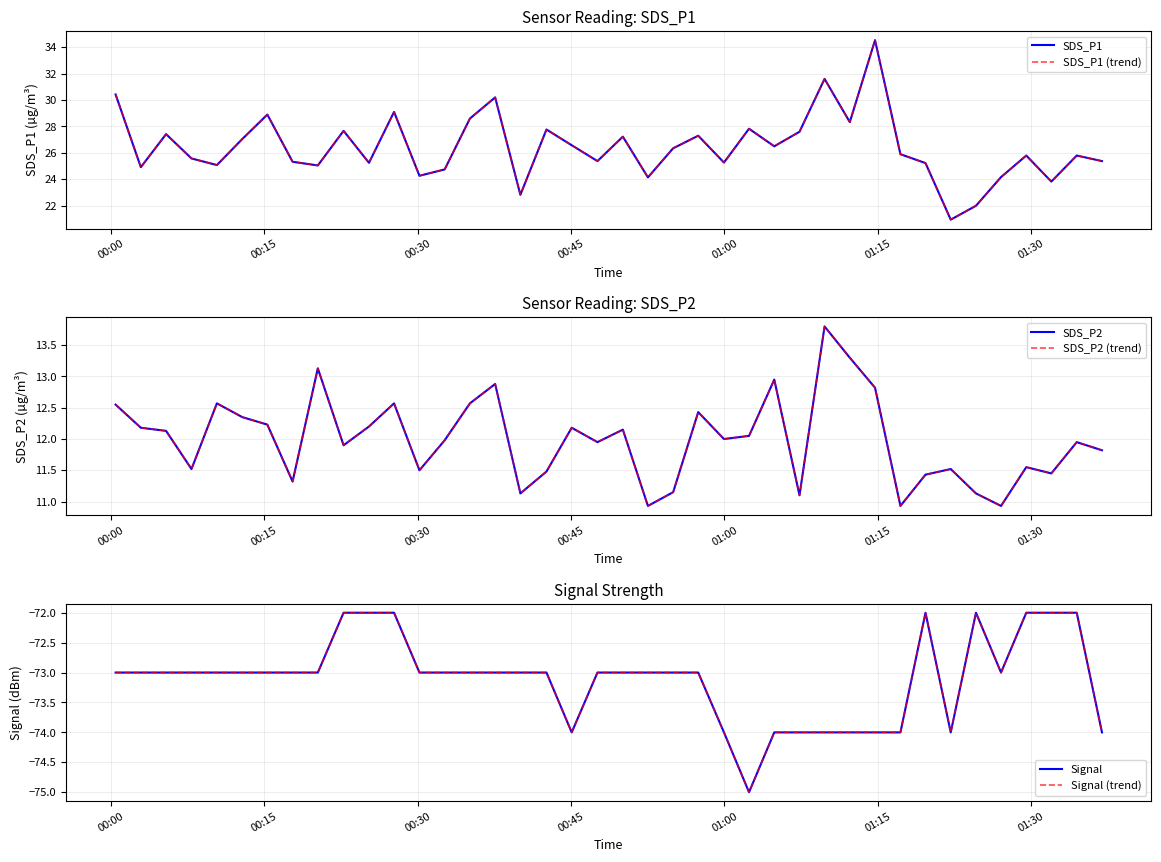

True or false: SDS_P2 (trend) and SDS_P1 cross at least once.

False